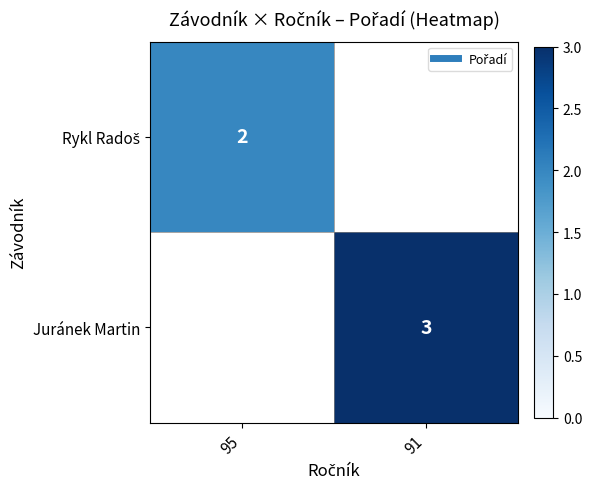

How many distinct data groups are displayed?

2